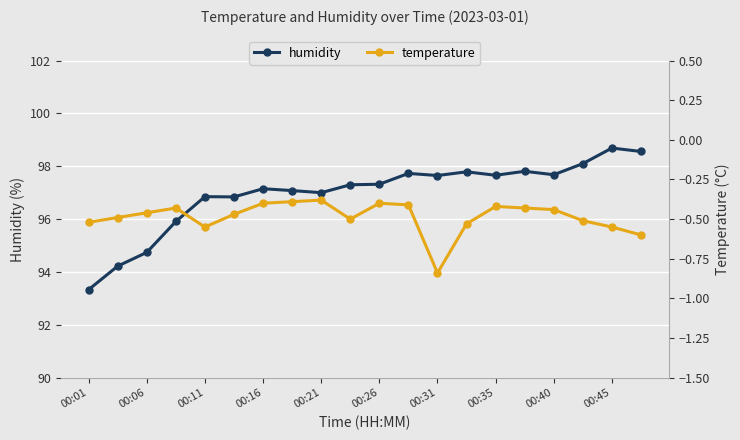

How many lines are shown in the chart?

2